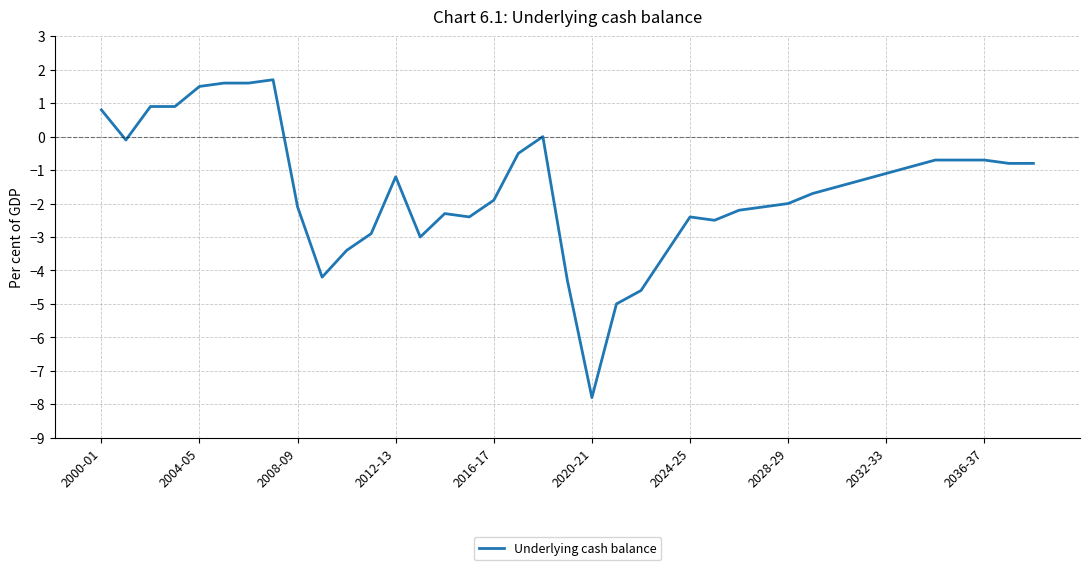

What is the minimum value shown in the chart?

-7.8